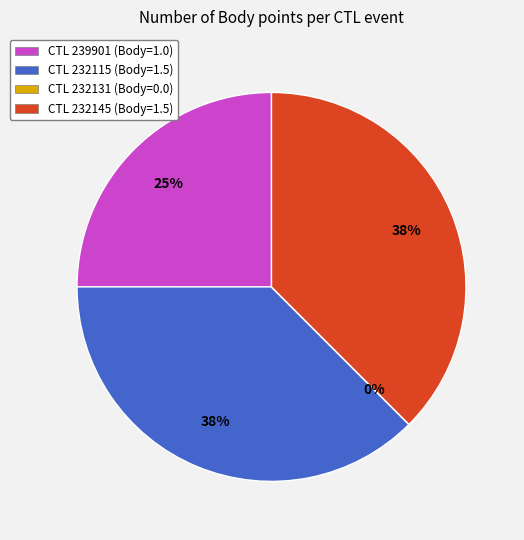

Does any single category account for the majority?

No